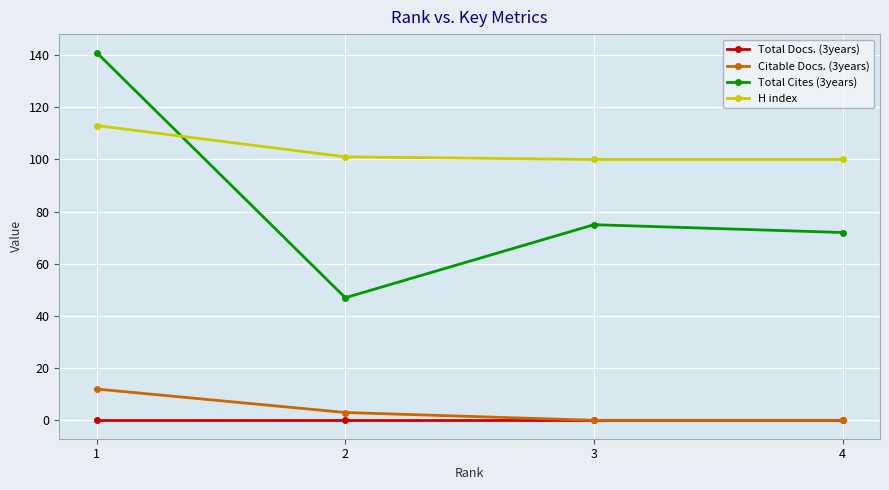

What is the difference between the maximum and minimum values in the Total Cites (3years) series?

94